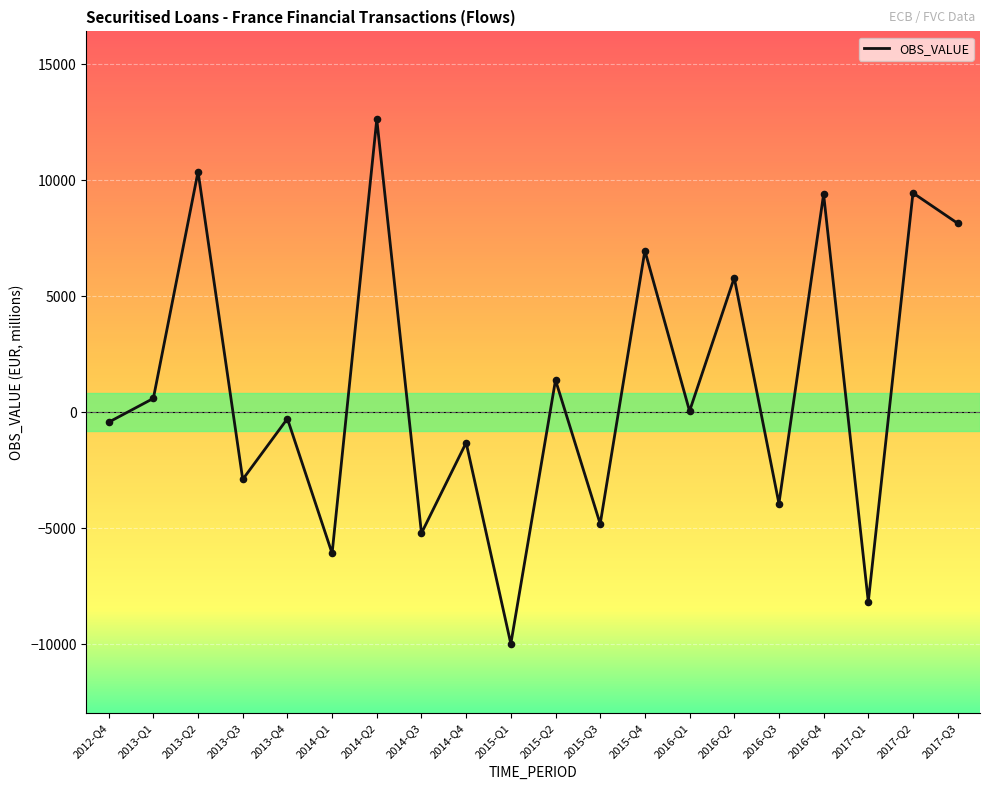

What is the change in value from 2013-Q1 to 2016-Q4?

+8798